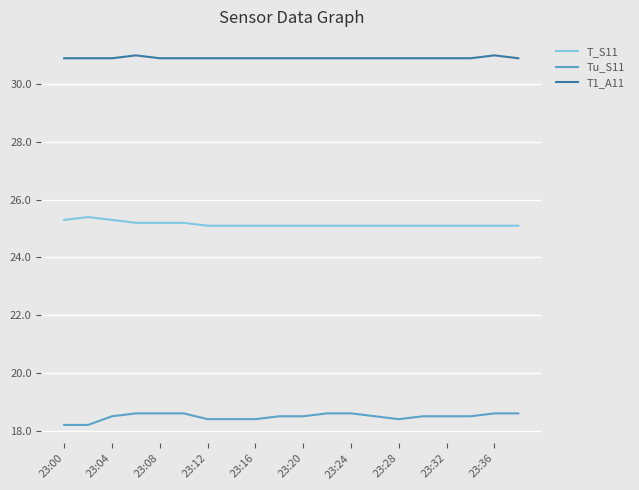

True or false: T1_A11 and T_S11 intersect in this chart.

False